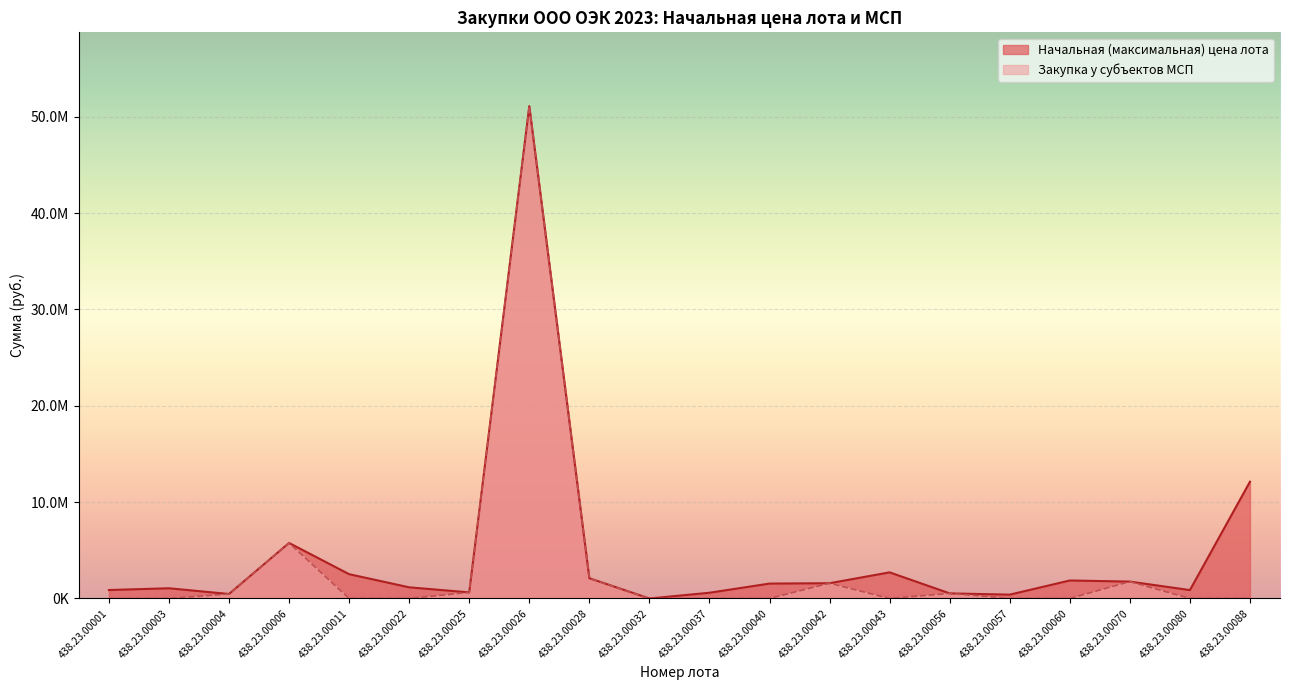

Reading right to left, what are all the values shown in this chart?

Начальная (максимальная) цена лота: 438.23.00088=12120168.0	438.23.00080=872159.3	438.23.00070=1752761.6	438.23.00060=1868070.0	438.23.00057=398560.0	438.23.00056=529200.0	438.23.00043=2711273.8	438.23.00042=1584000.0	438.23.00040=1546807.0	438.23.00037=595225.0	438.23.00032=0.0	438.23.00028=2101380.0	438.23.00026=51088247.0	438.23.00025=630981.9	438.23.00022=1158674.4	438.23.00011=2521610.0	438.23.00006=5762400.0	438.23.00004=466399.9	438.23.00003=1059684.8	438.23.00001=876845.2
Закупка у субъектов МСП: 438.23.00088=0.0	438.23.00080=0.0	438.23.00070=1752761.6	438.23.00060=0.0	438.23.00057=0.0	438.23.00056=529200.0	438.23.00043=0.0	438.23.00042=1584000.0	438.23.00040=0.0	438.23.00037=0.0	438.23.00032=0.0	438.23.00028=2101380.0	438.23.00026=51088247.0	438.23.00025=630981.9	438.23.00022=0.0	438.23.00011=0.0	438.23.00006=5762400.0	438.23.00004=466399.9	438.23.00003=0.0	438.23.00001=0.0